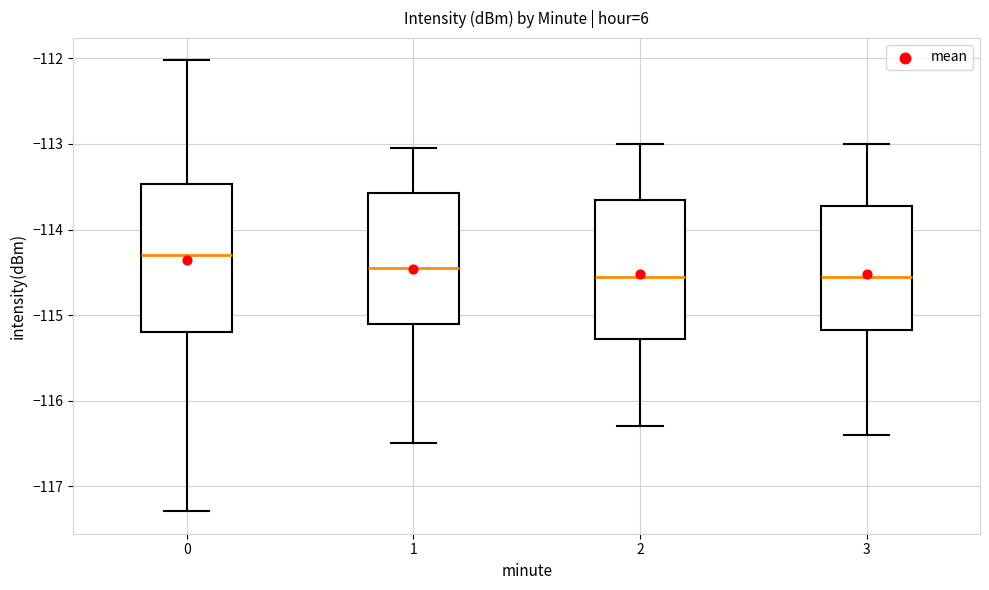

Which box has the highest median line?

0